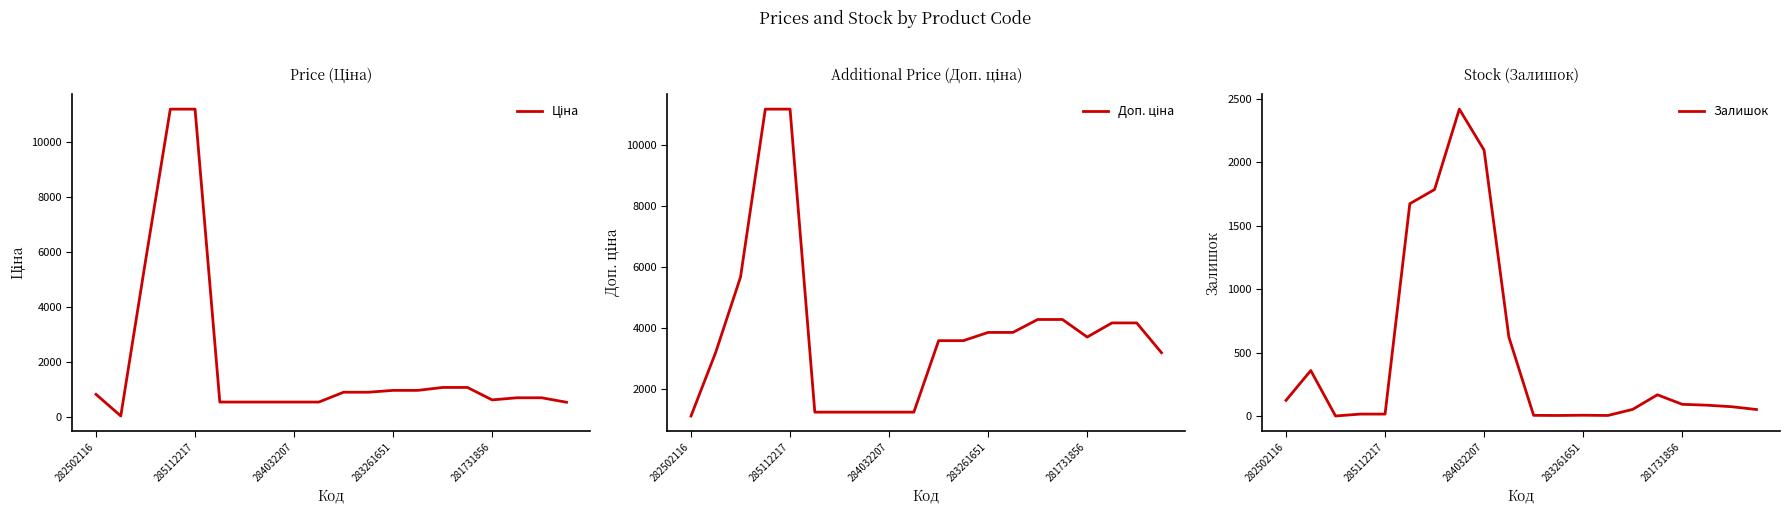

The value of Ціна at 15 is 1569.0. True or false?

False